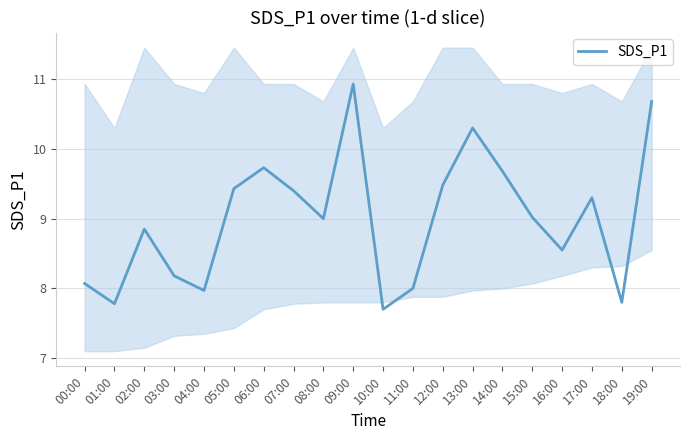

What is the sum of all values?

179.8